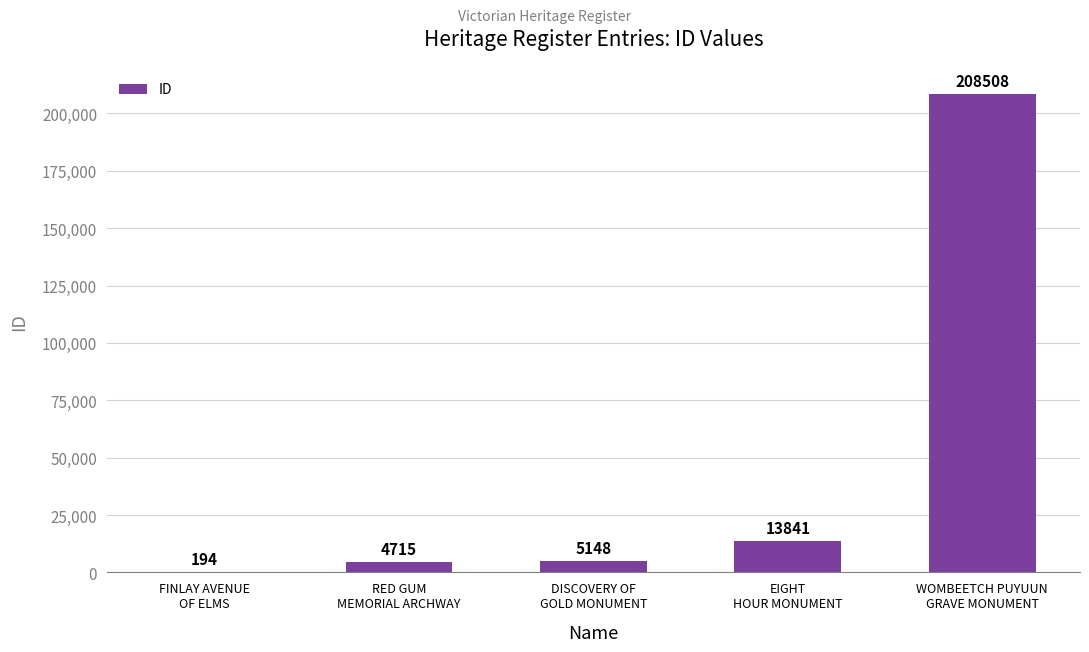

What is the sum of all values?

232406